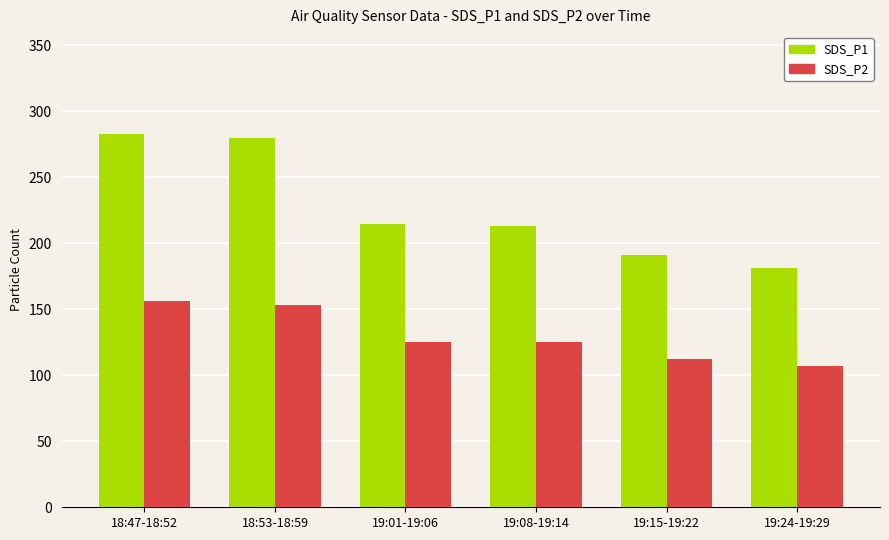

List the series in order of their peak value, lowest first.

SDS_P2, SDS_P1